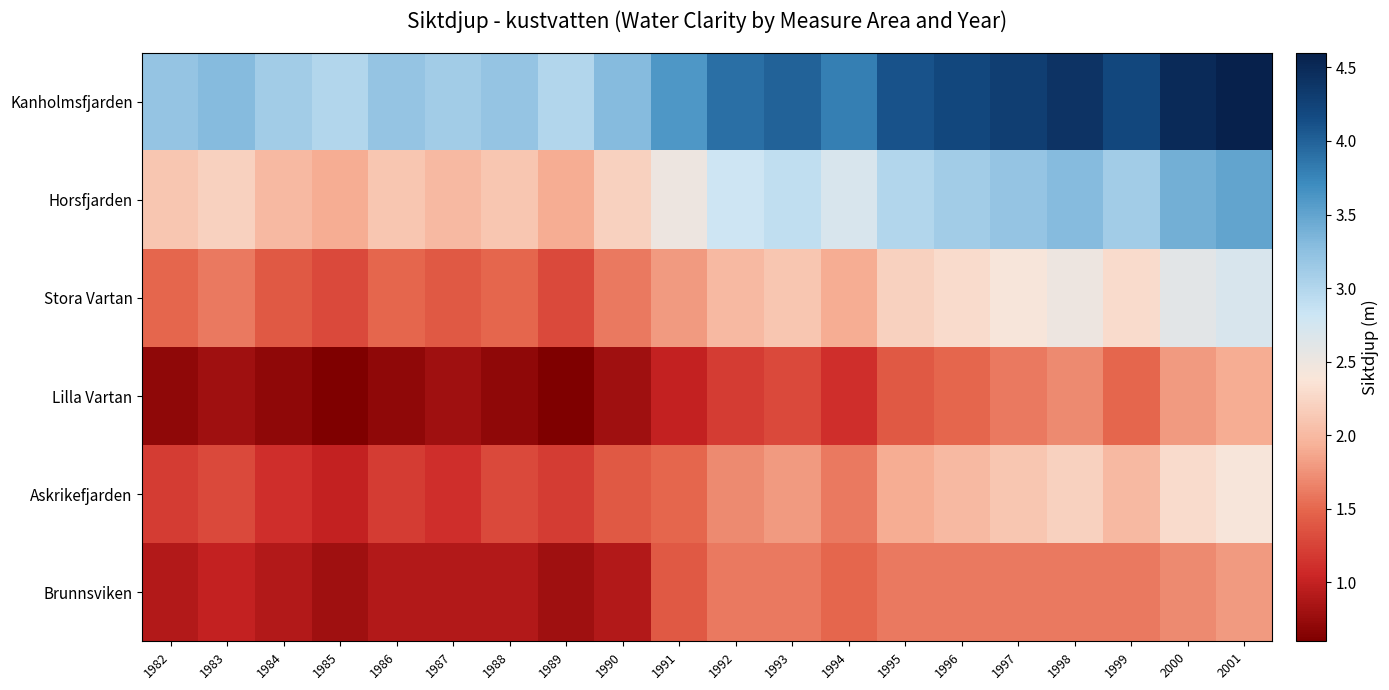

Reading left to right, extract all data points from this chart.

Kanholmsfjarden: 1982=3.2	1983=3.3	1984=3.1	1985=3.0	1986=3.2	1987=3.1	1988=3.2	1989=3.0	1990=3.3	1991=3.6	1992=3.9	1993=4.0	1994=3.8	1995=4.1	1996=4.2	1997=4.3	1998=4.4	1999=4.2	2000=4.5	2001=4.6
Askrikefjarden: 1982=1.2	1983=1.3	1984=1.1	1985=1.0	1986=1.2	1987=1.1	1988=1.3	1989=1.2	1990=1.4	1991=1.5	1992=1.7	1993=1.8	1994=1.6	1995=1.9	1996=2.0	1997=2.1	1998=2.2	1999=2.0	2000=2.3	2001=2.4
Lilla Vartan: 1982=0.7	1983=0.8	1984=0.7	1985=0.6	1986=0.7	1987=0.8	1988=0.7	1989=0.6	1990=0.8	1991=1.0	1992=1.2	1993=1.3	1994=1.1	1995=1.4	1996=1.5	1997=1.6	1998=1.7	1999=1.5	2000=1.8	2001=1.9
Stora Vartan: 1982=1.5	1983=1.6	1984=1.4	1985=1.3	1986=1.5	1987=1.4	1988=1.5	1989=1.3	1990=1.6	1991=1.8	1992=2.0	1993=2.1	1994=1.9	1995=2.2	1996=2.3	1997=2.4	1998=2.5	1999=2.3	2000=2.6	2001=2.7
Horsfjarden: 1982=2.1	1983=2.2	1984=2.0	1985=1.9	1986=2.1	1987=2.0	1988=2.1	1989=1.9	1990=2.2	1991=2.5	1992=2.8	1993=2.9	1994=2.7	1995=3.0	1996=3.1	1997=3.2	1998=3.3	1999=3.1	2000=3.4	2001=3.5
Kanholmsfjarden: 1982=3.2	1983=3.3	1984=3.1	1985=3.0	1986=3.2	1987=3.1	1988=3.2	1989=3.0	1990=3.3	1991=3.6	1992=3.9	1993=4.0	1994=3.8	1995=4.1	1996=4.2	1997=4.3	1998=4.4	1999=4.2	2000=4.5	2001=4.6